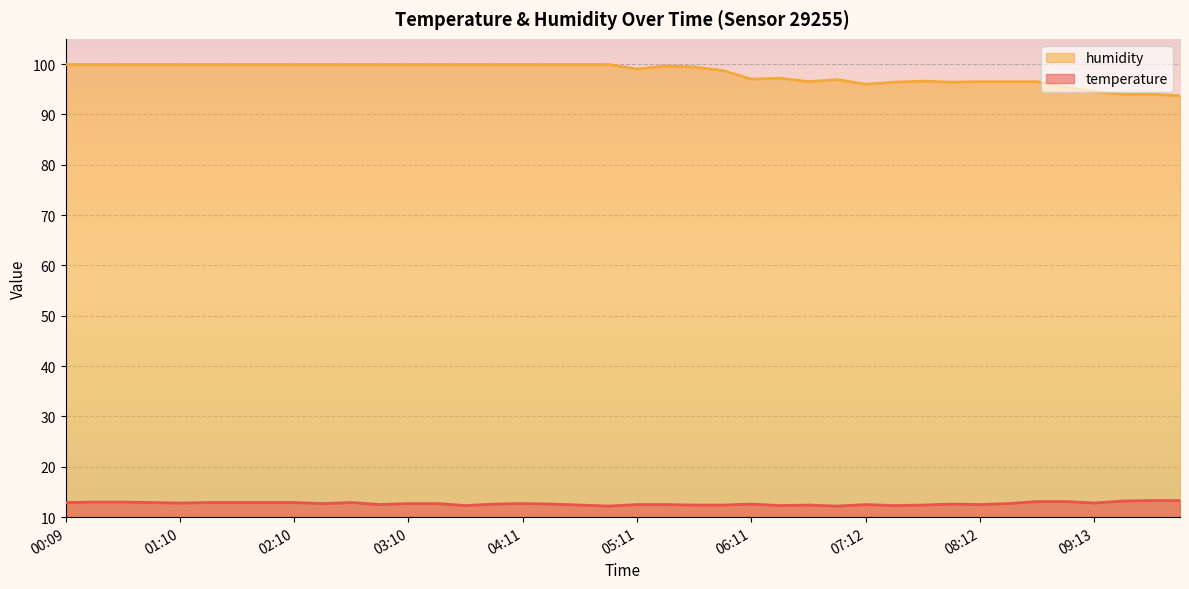

Is the value of humidity at 01:10 greater than the value of temperature at 04:41?

Yes